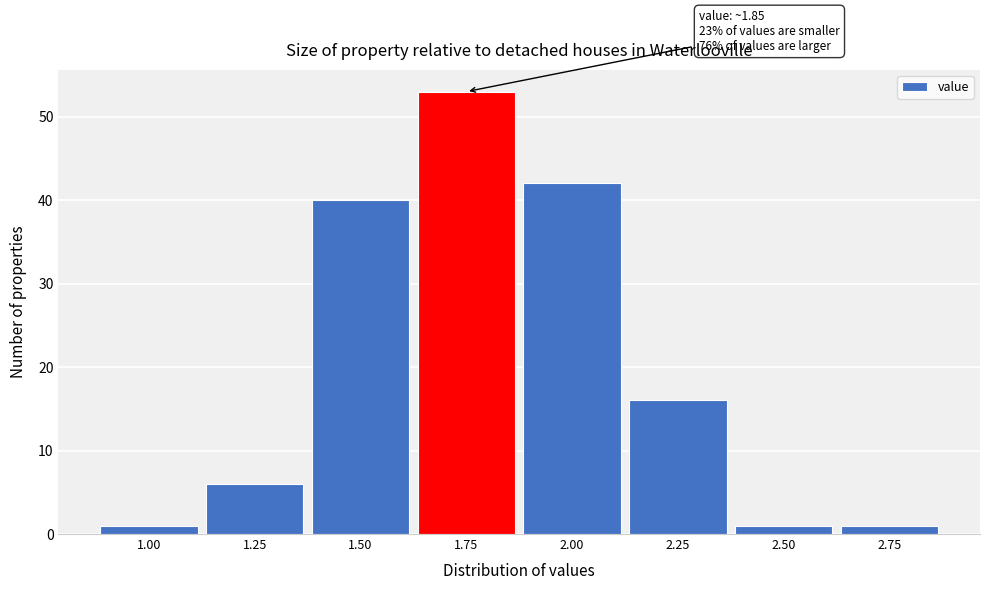

Reading right to left, transcribe all the data shown in this chart.

2.75=1	2.50=1	2.25=16	2.00=42	1.75=53	1.50=40	1.25=6	1.00=1